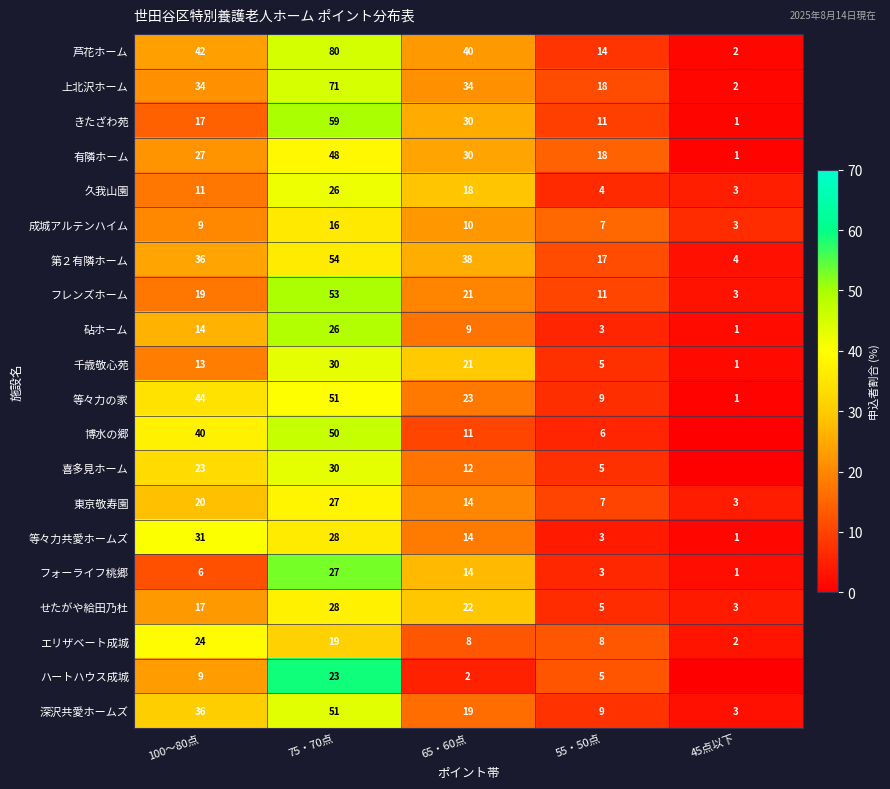

What value does the 千歳敬心苑 series have at 100～80点, to the nearest 10?

10